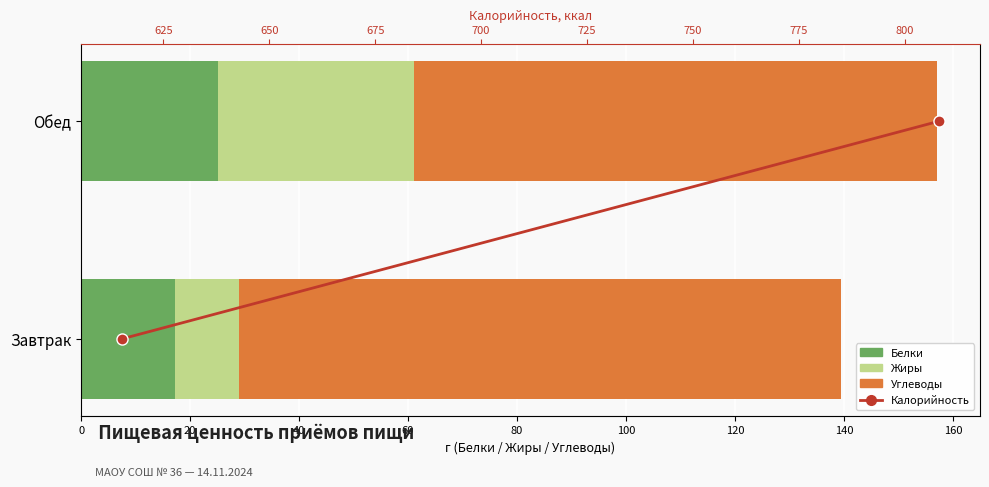

True or false: Белки has a value of 17.3 at Завтрак.

True